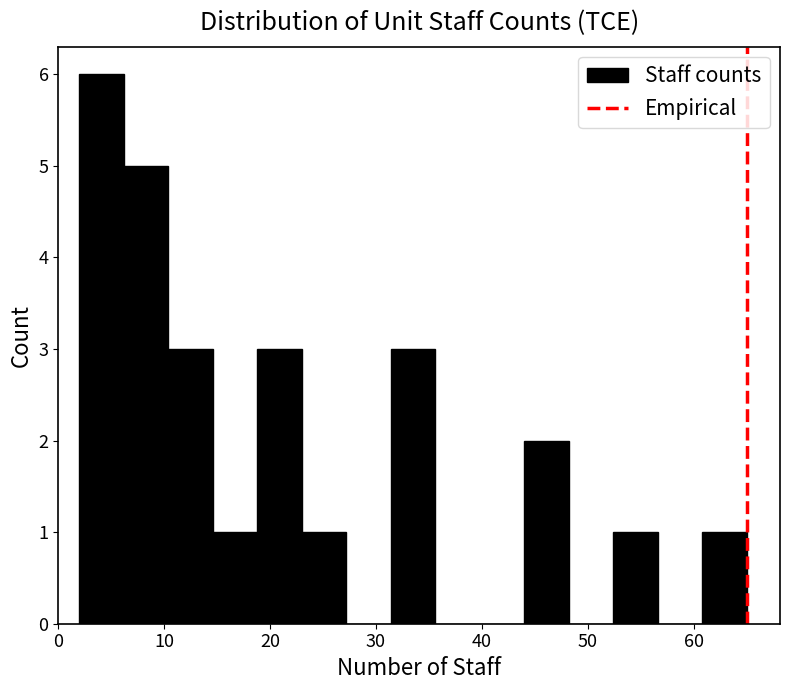

Reading left to right, transcribe this chart: for each bar, give the range it covers on the x-axis and its height. Neither the bar edges nor the heights are printed on the chart, so give them approximately, as read against the axes.

2.0 to 6.2: 6
6.2 to 10.4: 5
10.4 to 14.6: 3
14.6 to 18.8: 1
18.8 to 23.0: 3
23.0 to 27.2: 1
27.2 to 31.4: 0
31.4 to 35.6: 3
35.6 to 39.8: 0
39.8 to 44.0: 0
44.0 to 48.2: 2
48.2 to 52.4: 0
52.4 to 56.6: 1
56.6 to 60.8: 0
60.8 to 65.0: 1